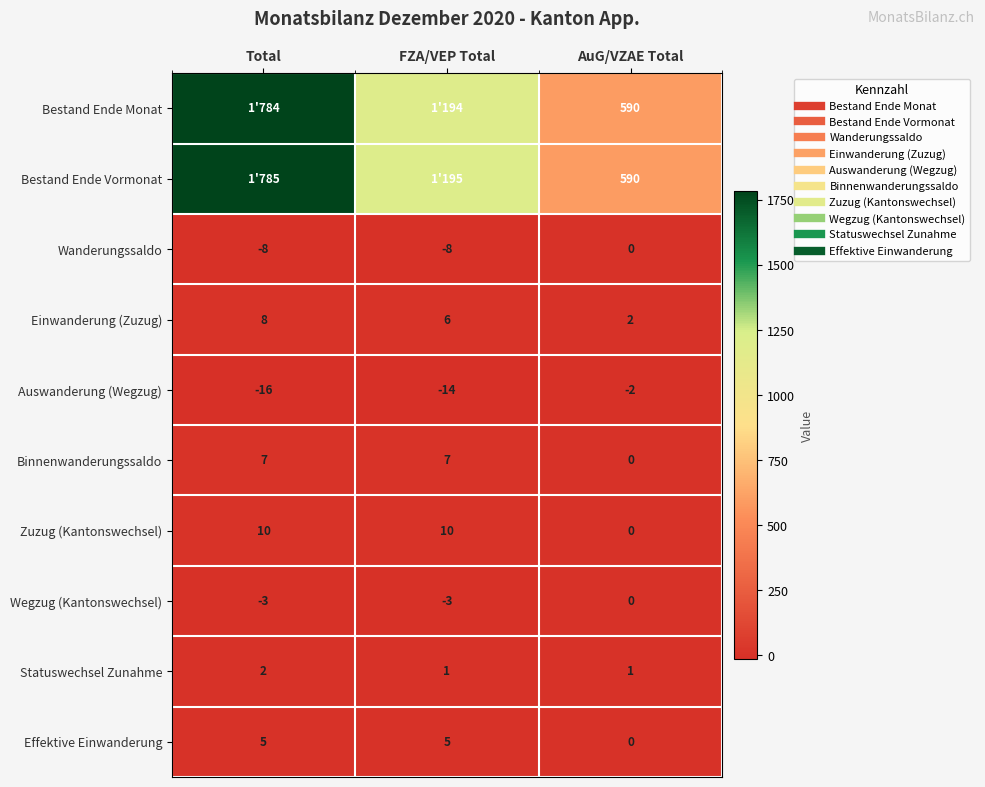

Which category has the highest value in the Einwanderung (Zuzug) series?

Total